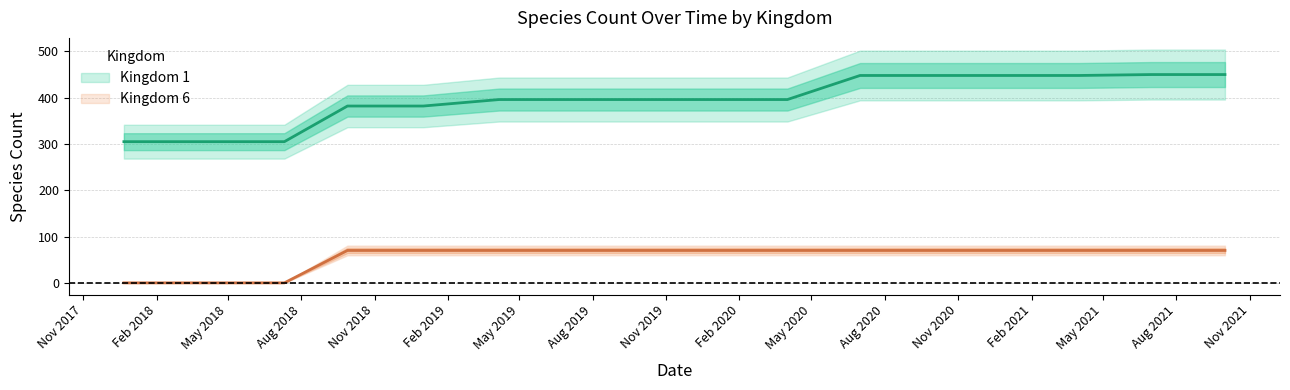

At which category is the sum across all series the highest?

2021-07-01